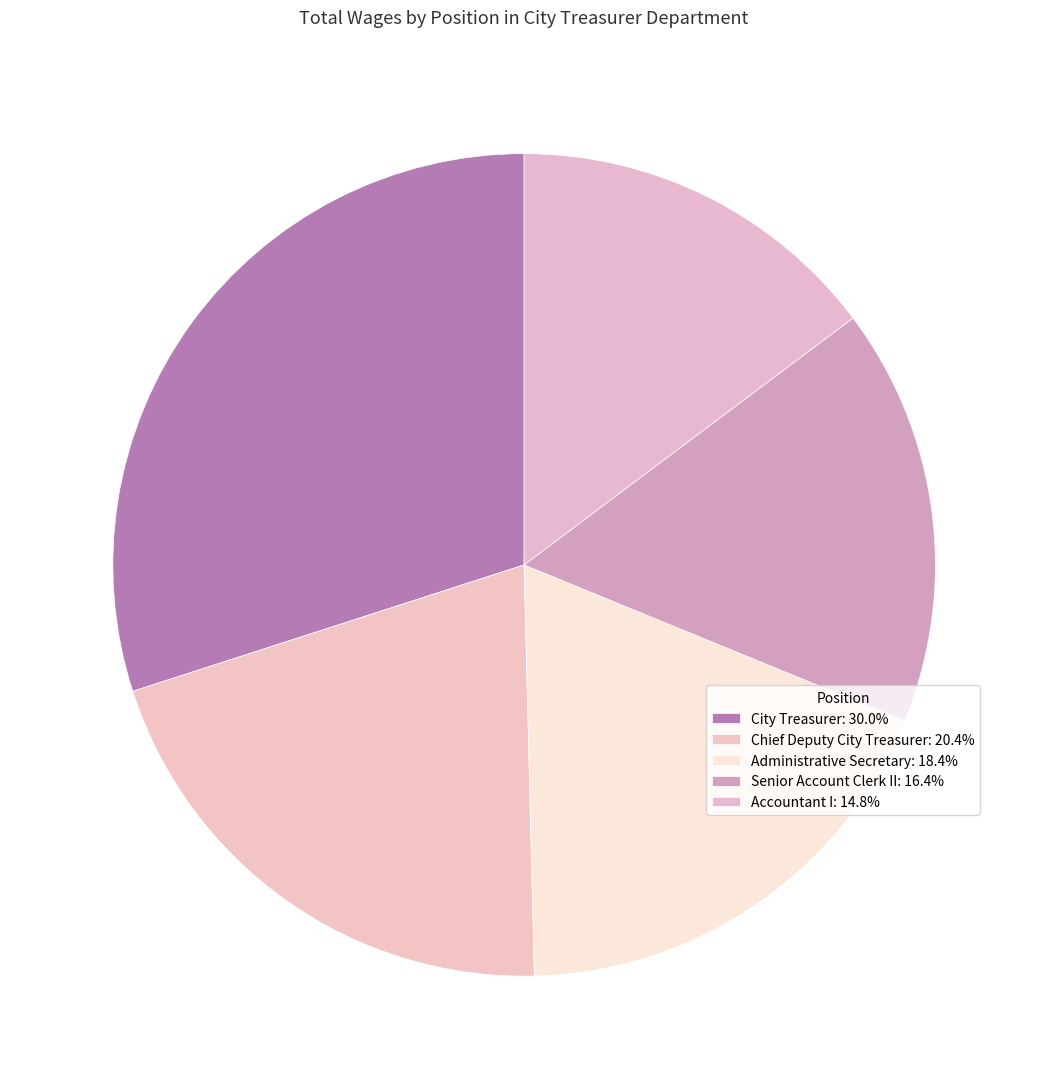

To the nearest percent, what is the average slice percentage?

20%